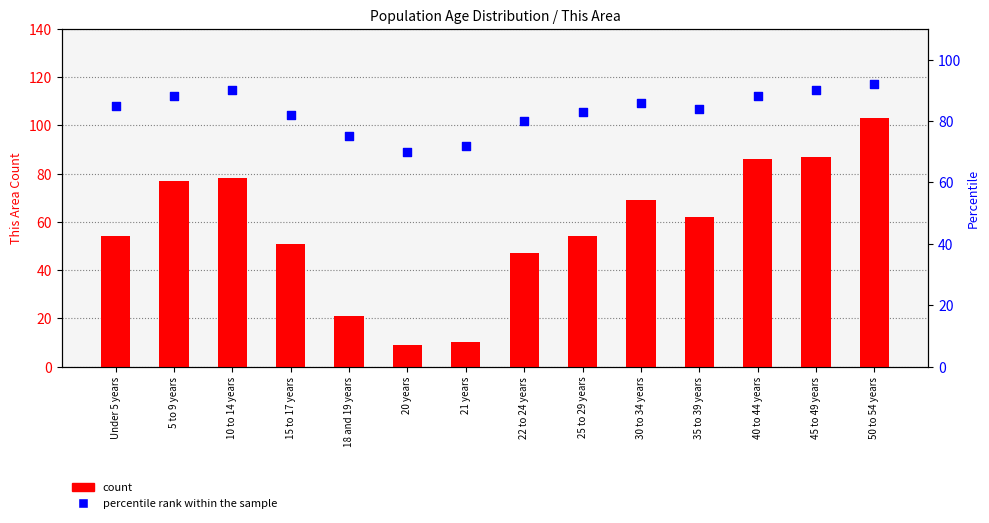

Is the value of percentile rank within the sample at 30 to 34 years greater than the value of count at 22 to 24 years?

Yes